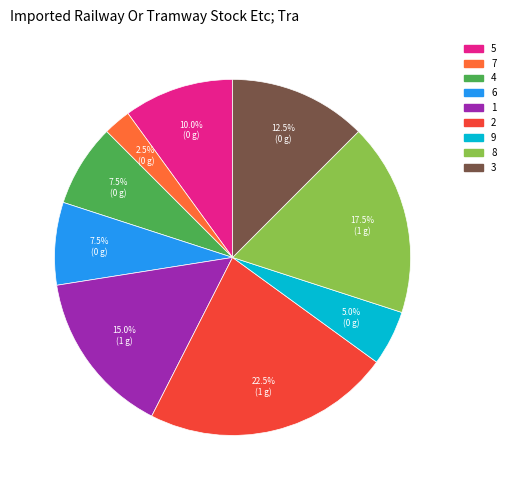

Between 3 and 8, which is larger?

8